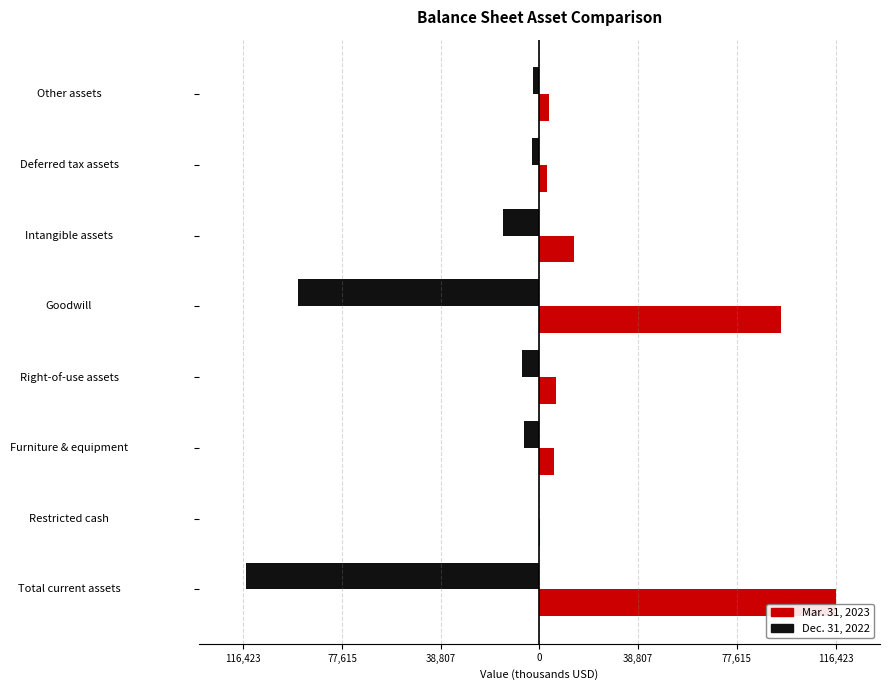

What is the value of the Dec. 31, 2022 bar at the 8th from the left?

-2585